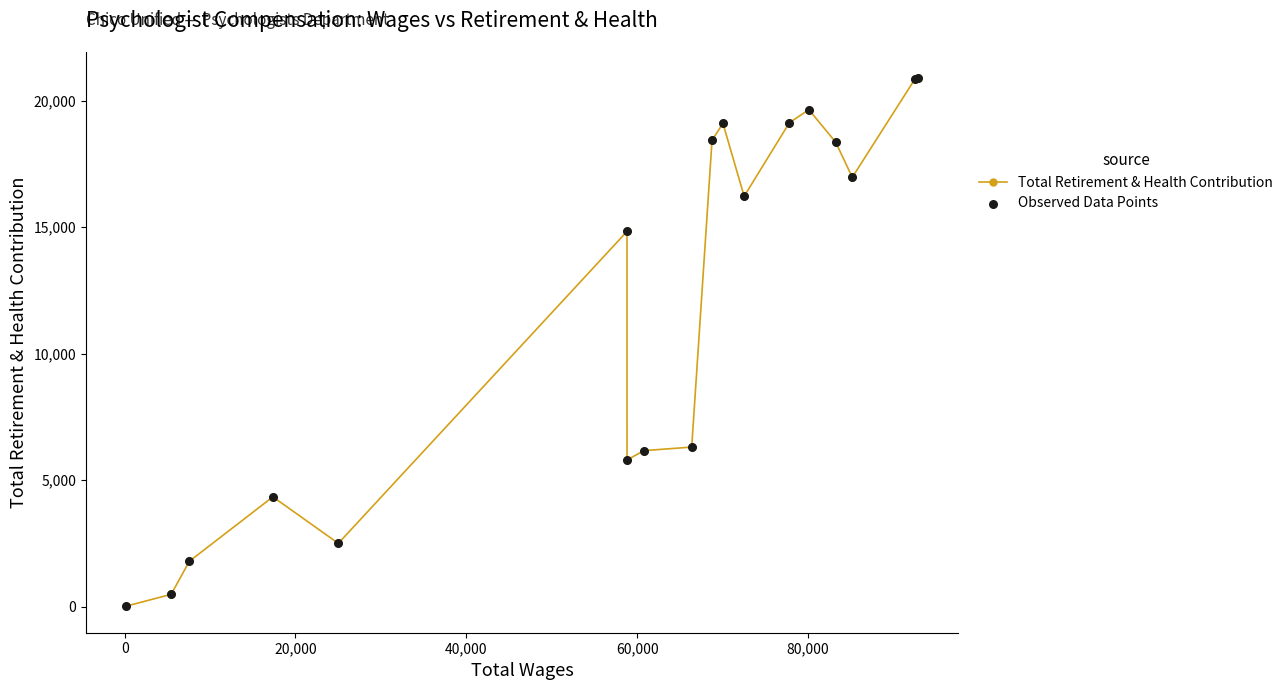

True or false: there are more than 0 points higher than both neighbors.

True